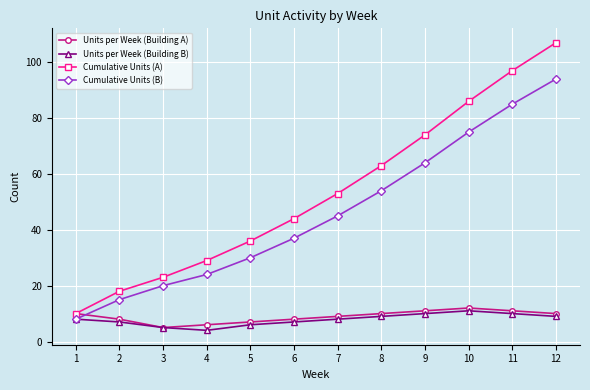

Which series changed the most between 6 and 12?

Cumulative Units (A)